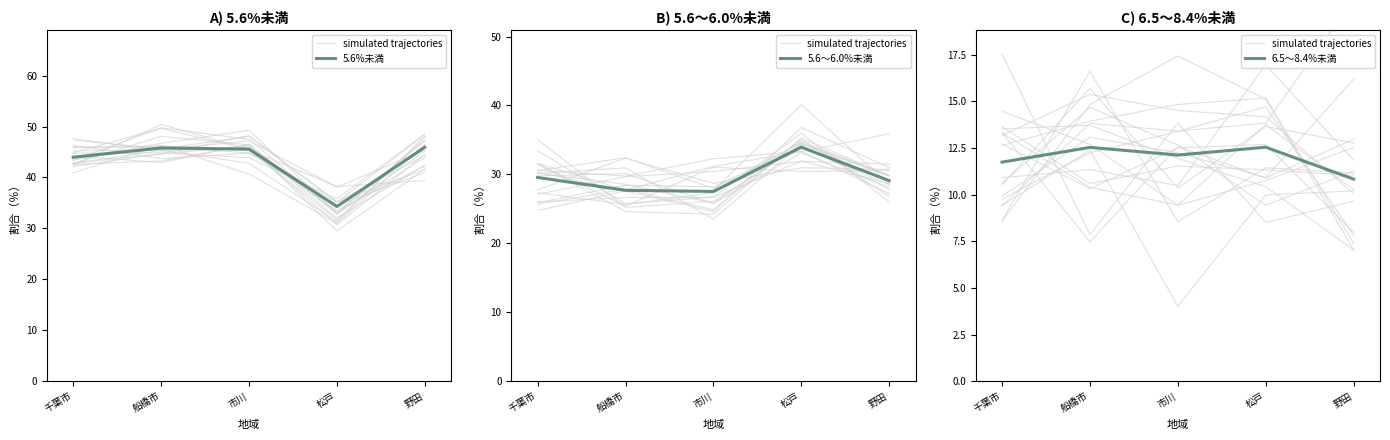

What is the value of the 5.6%未満 point at the 3rd from the left?

45.6